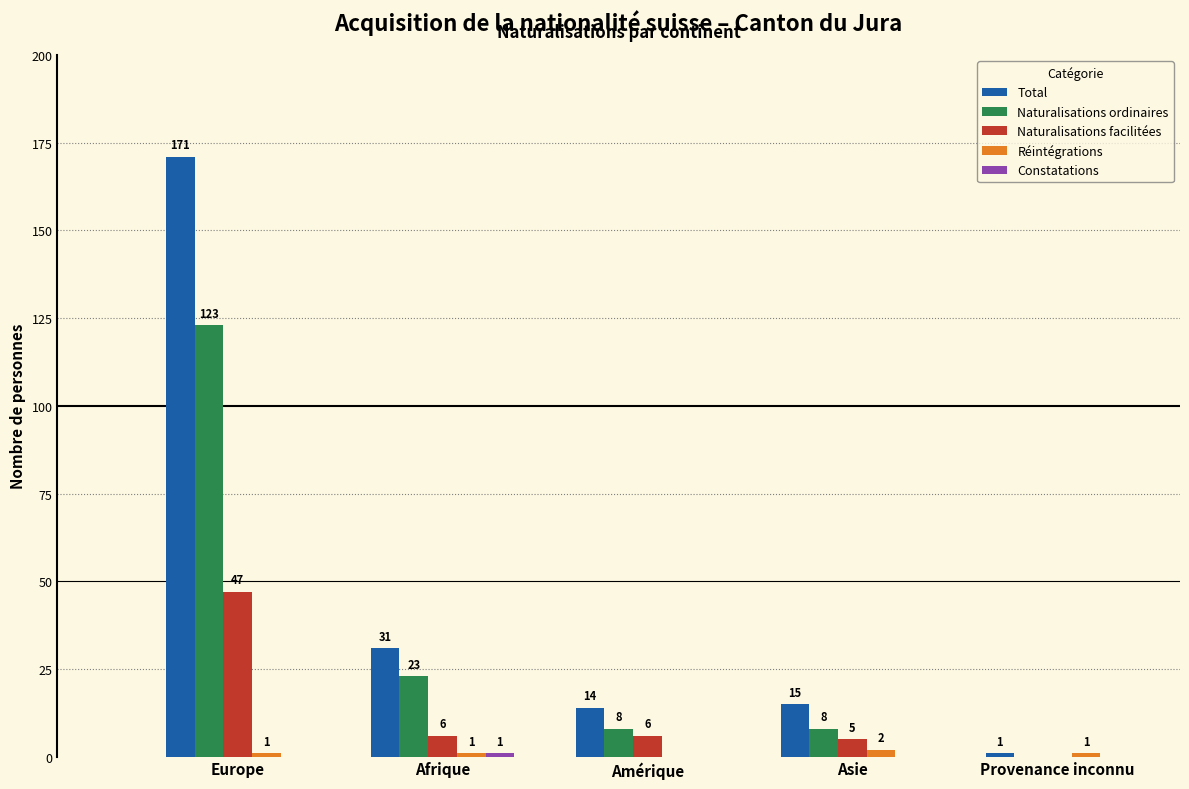

Is it true that Total equals 31 at Afrique?

True